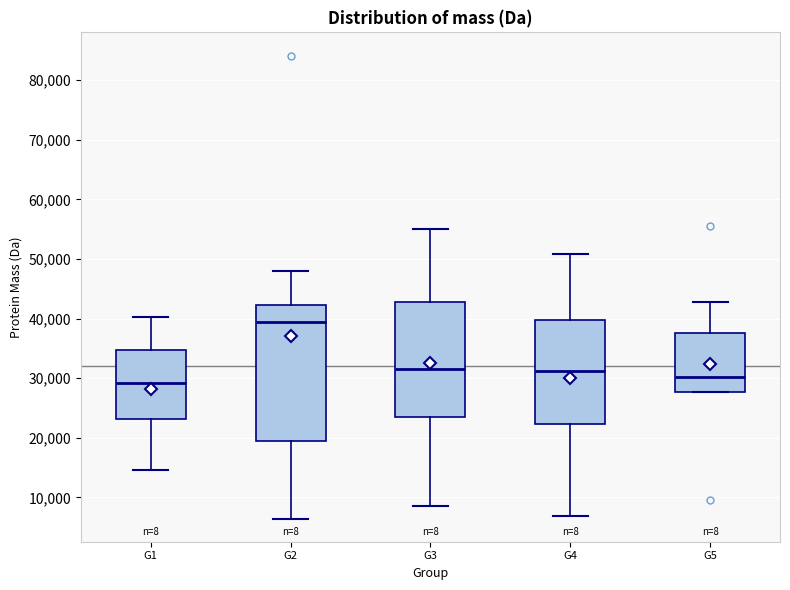

Reading left to right, transcribe this box plot: for each box, give where its median line is, the range the box spans, and where its two whiskers end, as read against the y-axis. The values are not printed on the chart, so give them approximately, as read against the axis.

G1: median 29000, box 23000 to 35000, whiskers 15000 to 40000
G2: median 39000, box 19000 to 42000, whiskers 6000 to 48000
G3: median 32000, box 23000 to 43000, whiskers 9000 to 55000
G4: median 31000, box 22000 to 40000, whiskers 7000 to 51000
G5: median 30000, box 28000 to 38000, whiskers 28000 to 43000